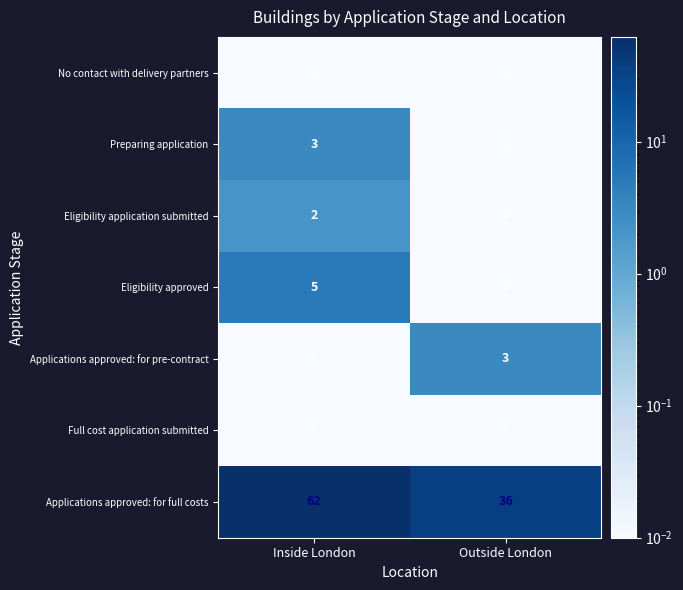

What is the total value across all series at Inside London?

72